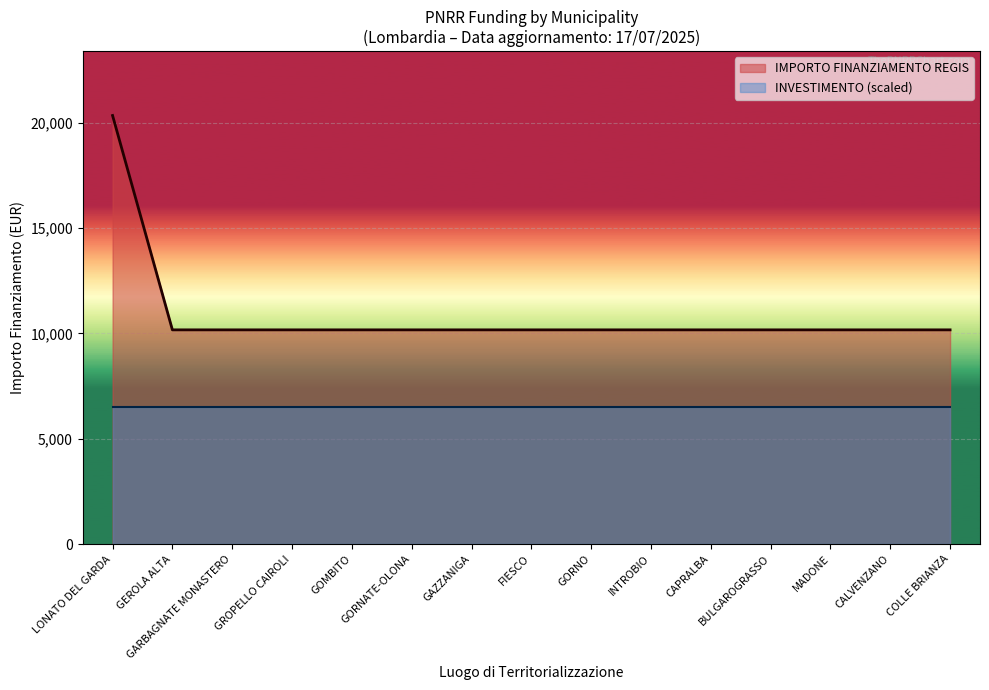

Reading right to left, what are all the values shown in this chart?

COLLE BRIANZA=10172	CALVENZANO=10172	MADONE=10172	BULGAROGRASSO=10172	CAPRALBA=10172	INTROBIO=10172	GORNO=10172	FIESCO=10172	GAZZANIGA=10172	GORNATE-OLONA=10172	GOMBITO=10172	GROPELLO CAIROLI=10172	GARBAGNATE MONASTERO=10172	GEROLA ALTA=10172	LONATO DEL GARDA=20344